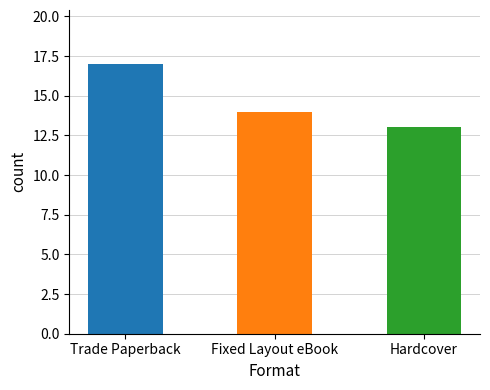

Reading right to left, extract all data points from this chart.

Hardcover=13	Fixed Layout eBook=14	Trade Paperback=17